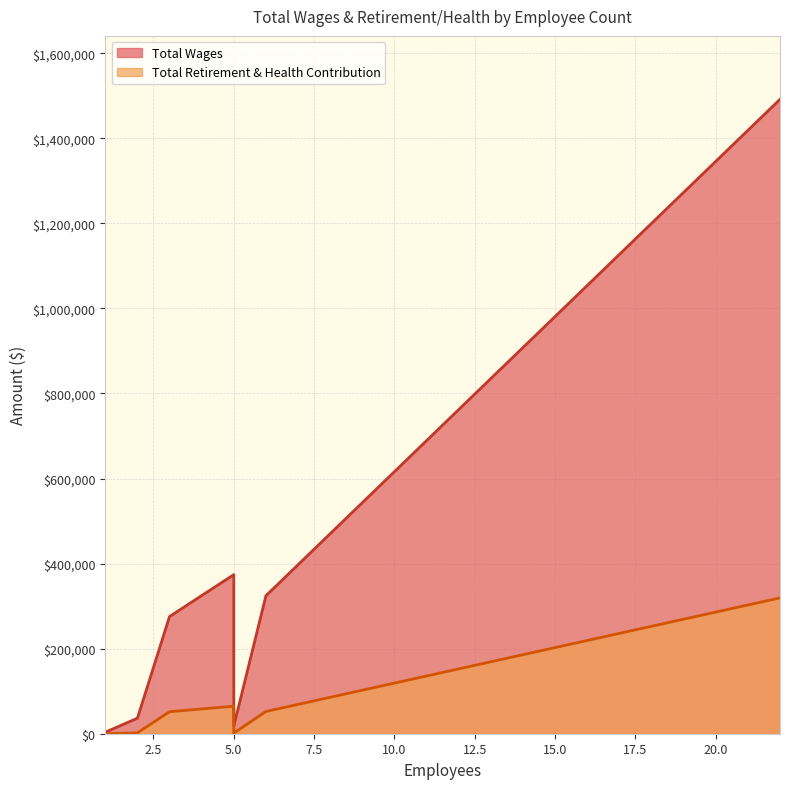

True or false: Total Wages has more than 0 points higher than both neighbors.

False